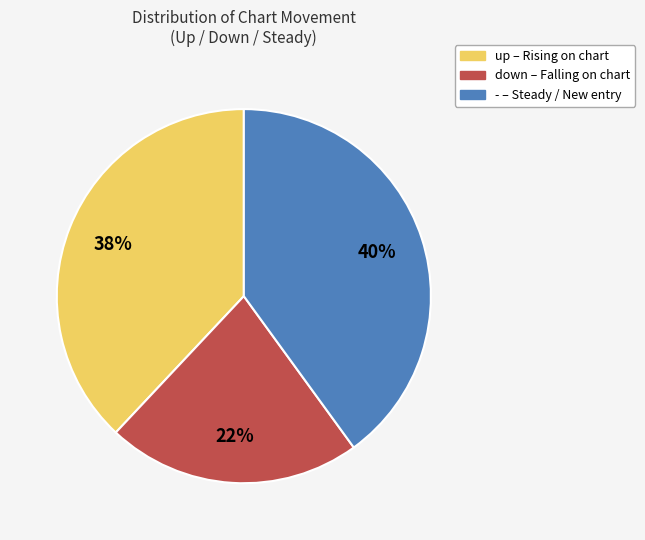

Is it true that - is 30% of the pie?

False